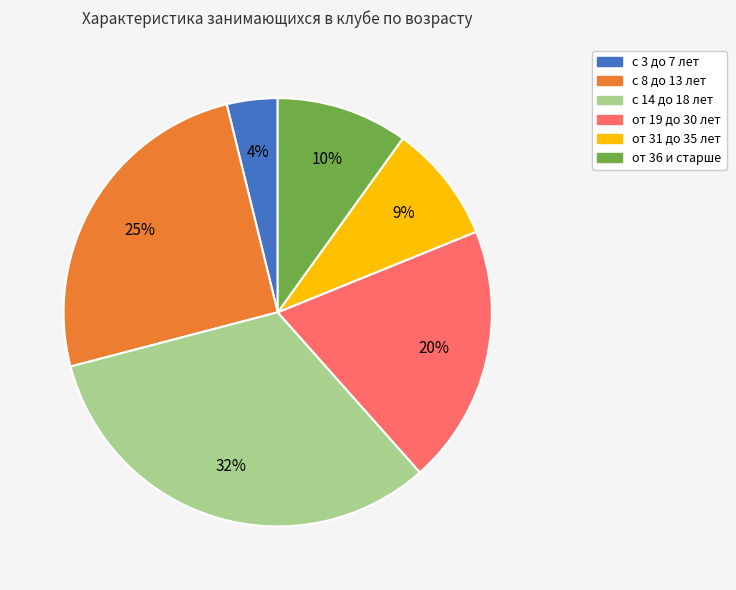

To the nearest percent, what is the difference between the с 8 до 13 лет and от 36 и старше slice percentages?

15%